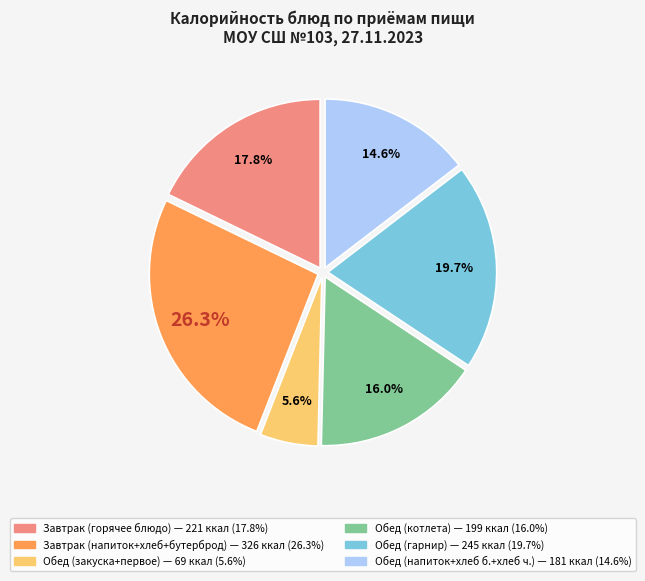

Is there a majority slice in this chart?

No